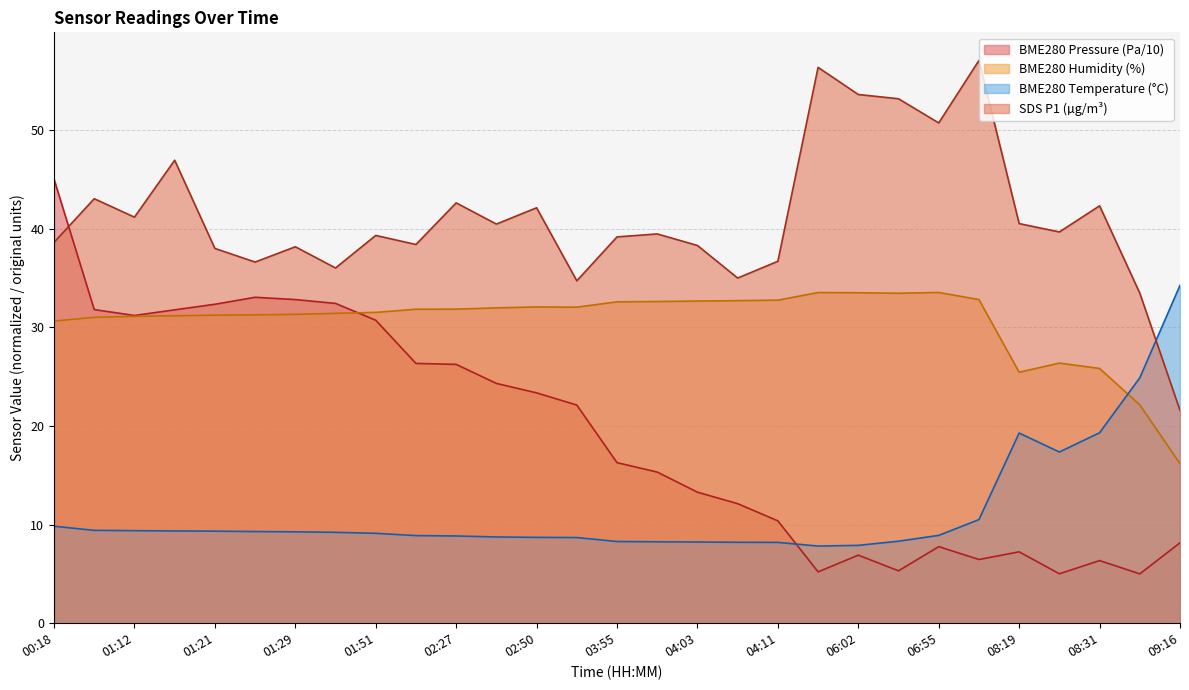

The BME280_temperature series shows 9.2 at 01:37. True or false?

True